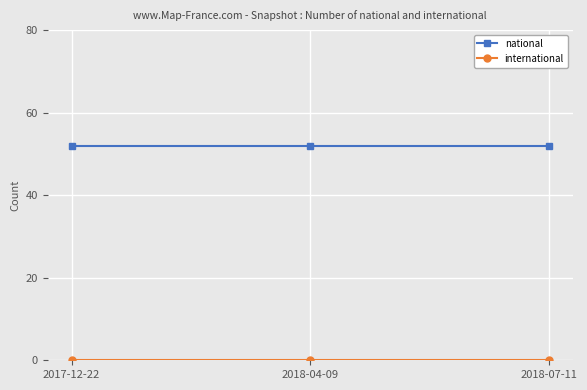

What is the sum of the national values at 2018-07-11 and 2018-04-09?

104